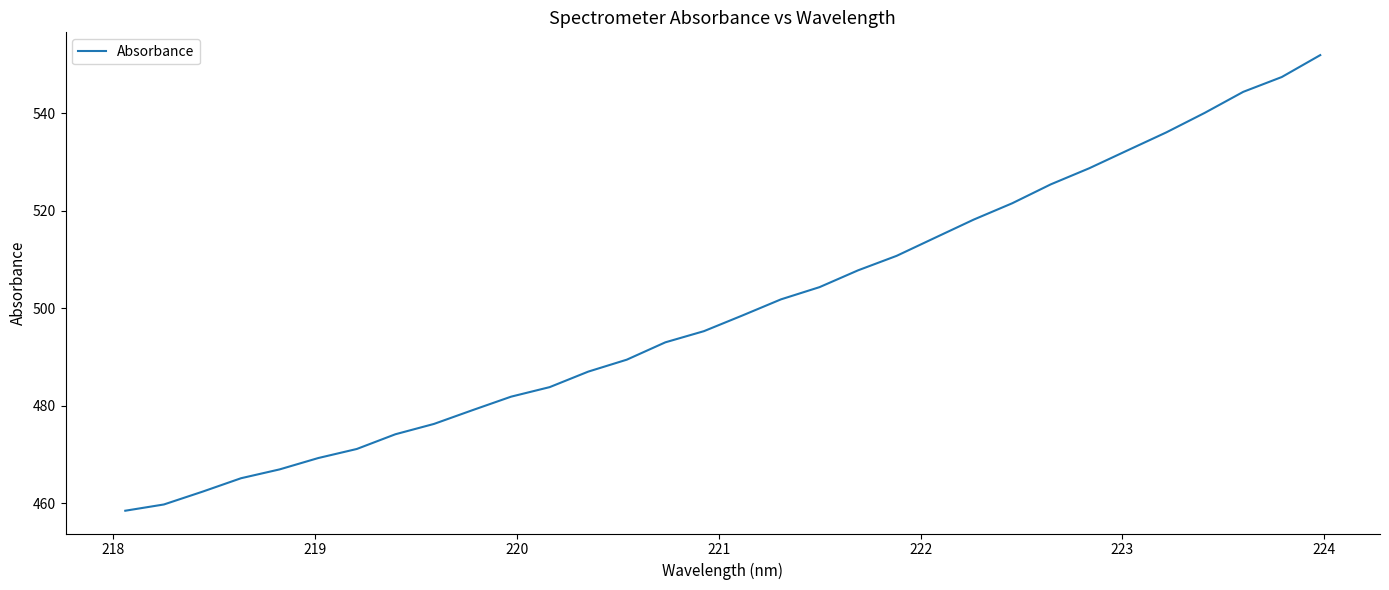

What is the difference between the maximum and minimum values?

93.4